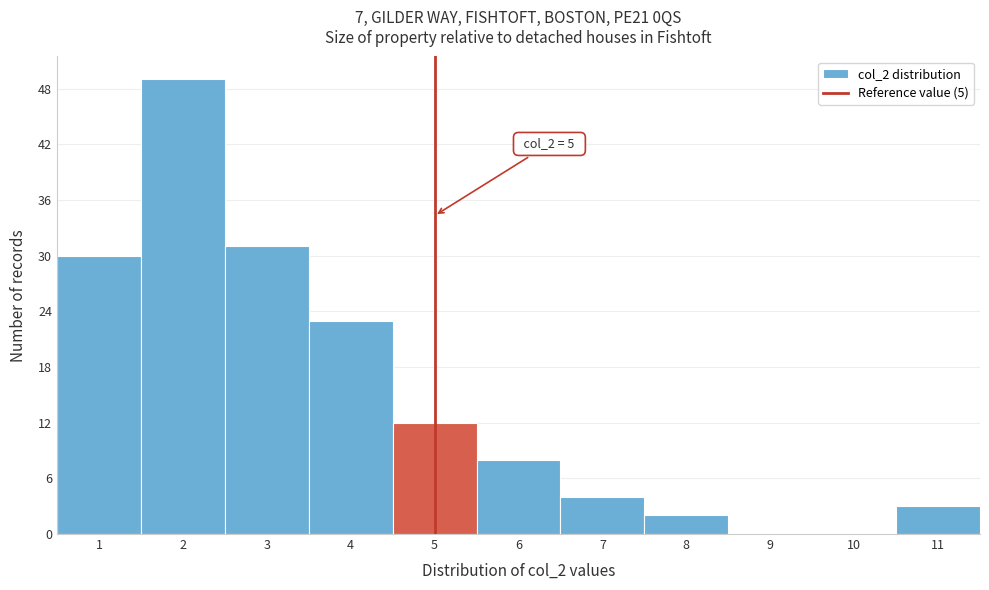

Reading left to right, extract all data points from this chart.

1=30	2=49	3=31	4=23	5=12	6=8	7=4	8=2	9=0	10=0	11=3